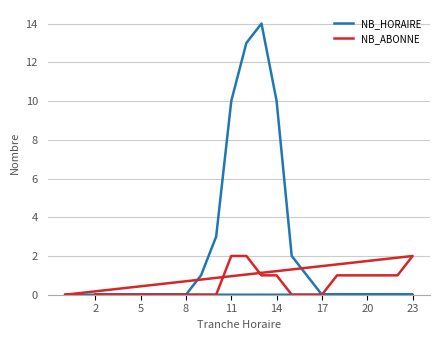

What are all the series names shown in the legend?

NB_HORAIRE, NB_ABONNE